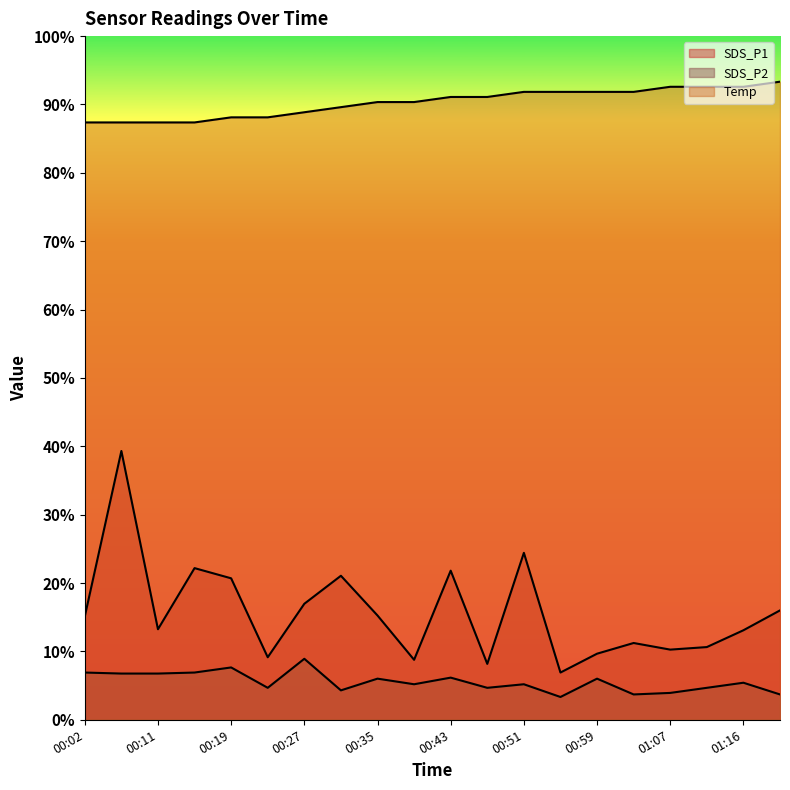

At which label does Temp reach its minimum?

00:02